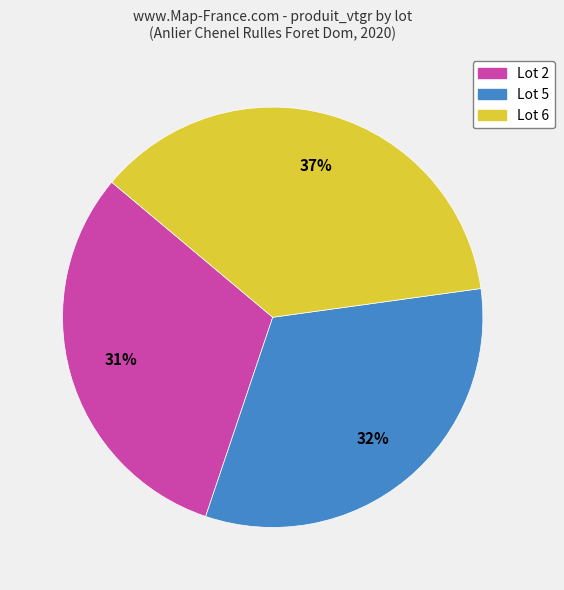

Is there a majority slice in this chart?

No